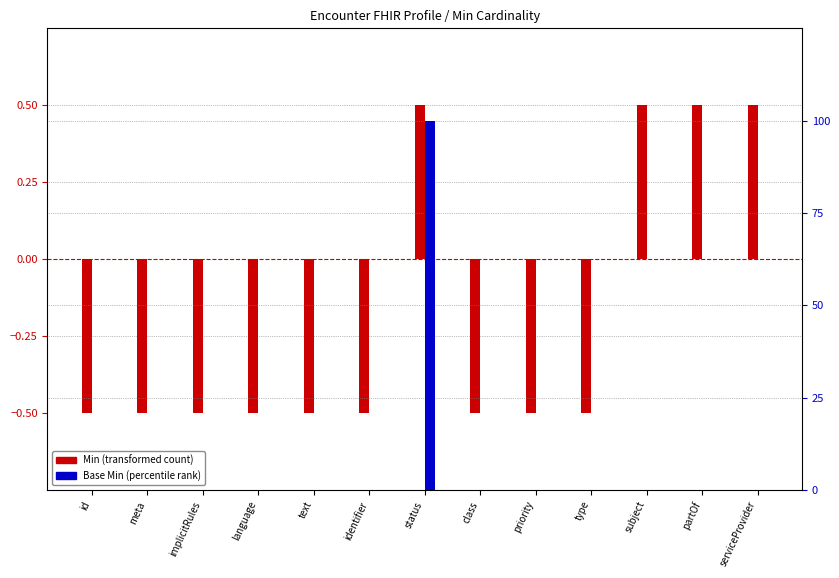

The Min series shows -0.9 at language. True or false?

False